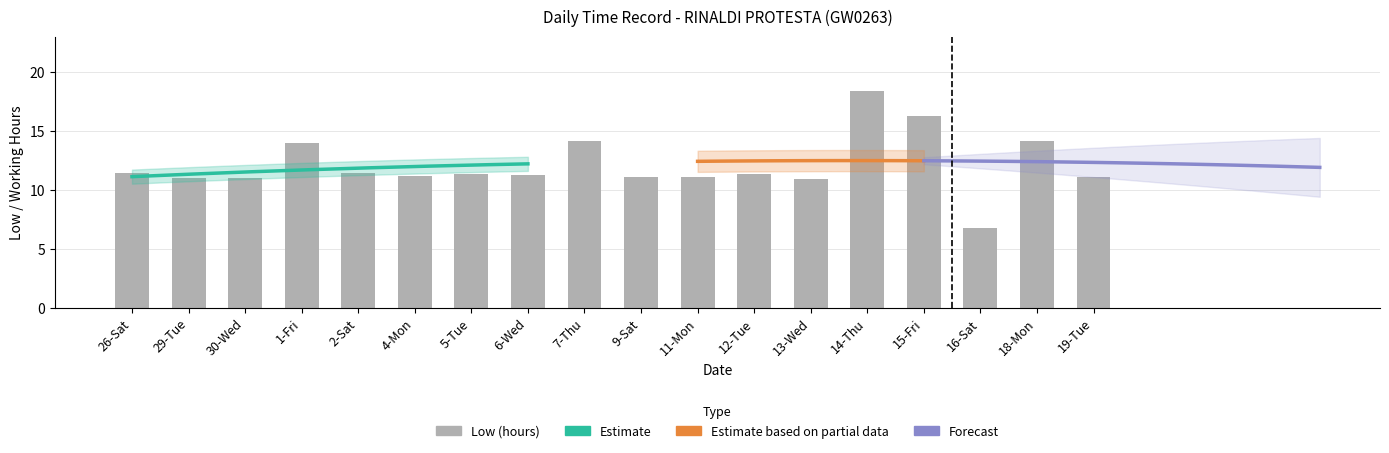

Count the number of categories in the chart.

18